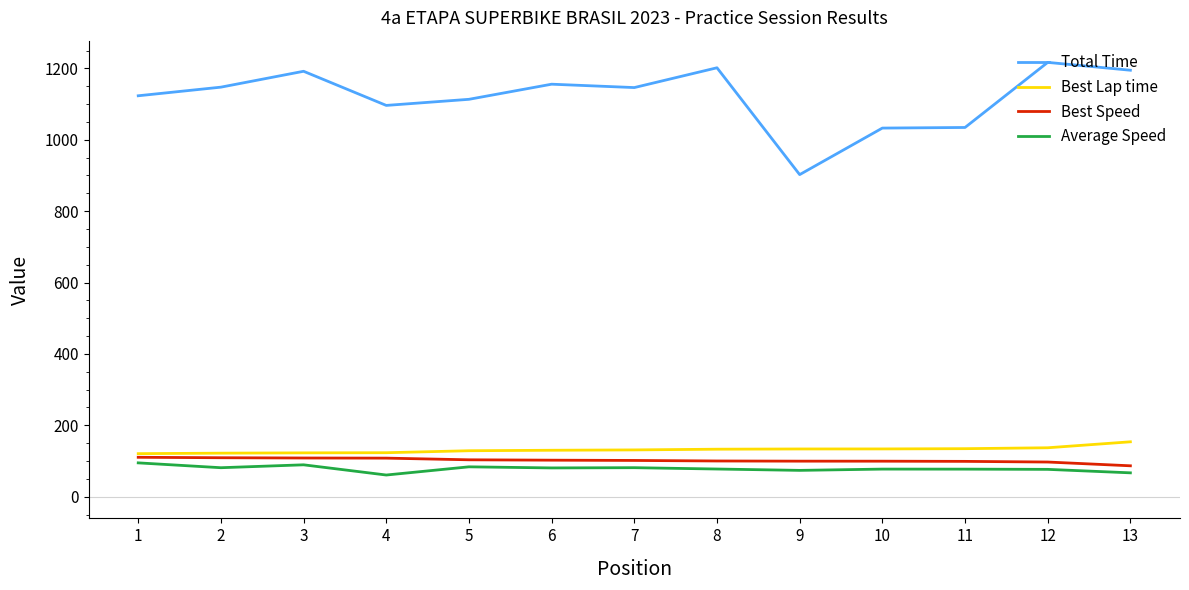

The Average Speed series shows 81.1 at 2. True or false?

True